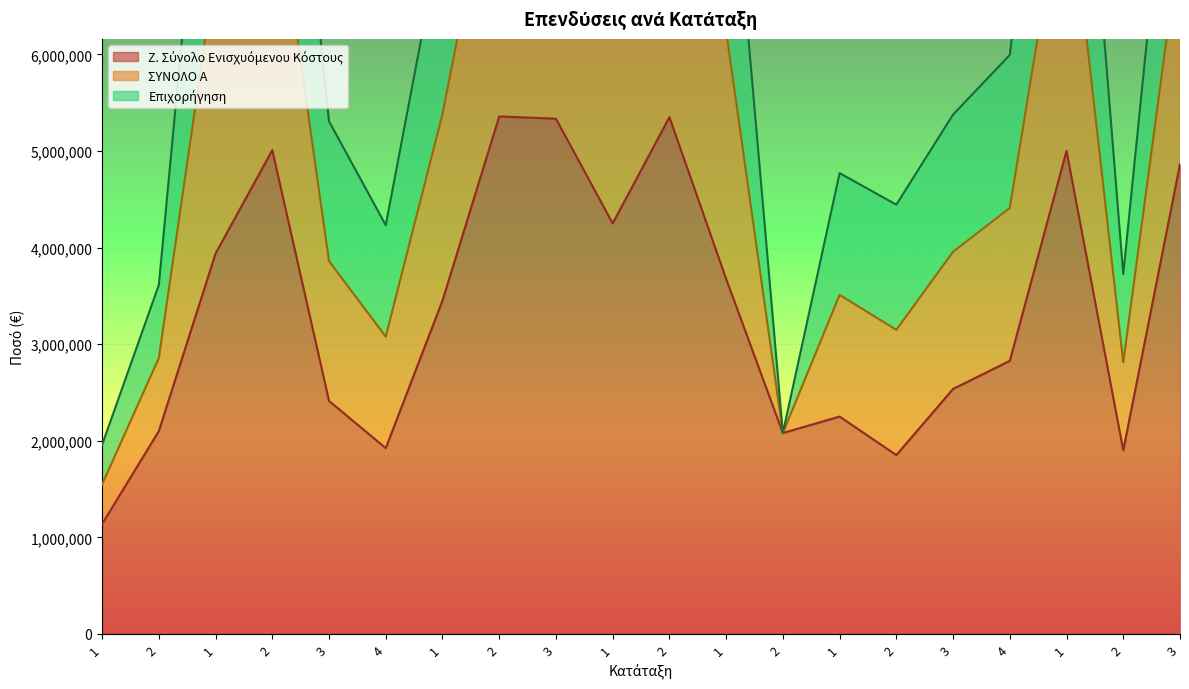

True or false: ΣΥΝΟΛΟ Α has more than 0 interior local peaks.

True